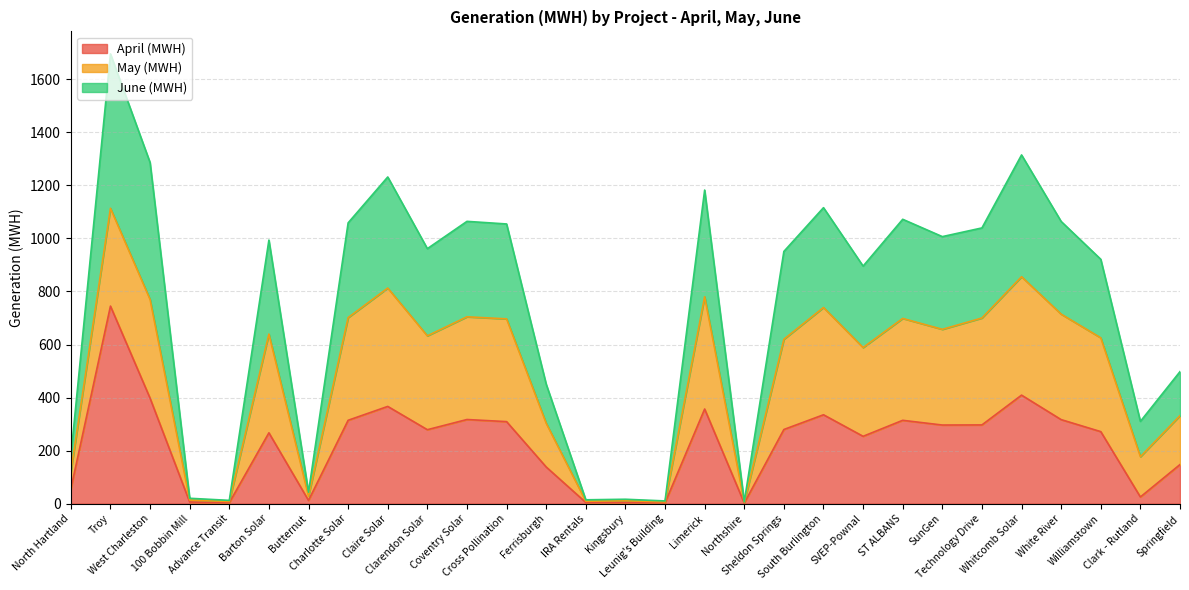

What position from the left is Northshire?

18